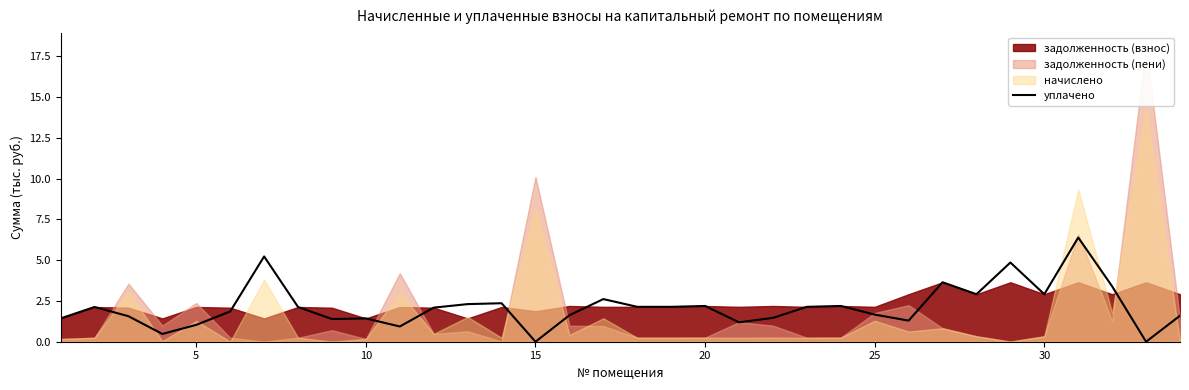

How many data points are less than 2?

16